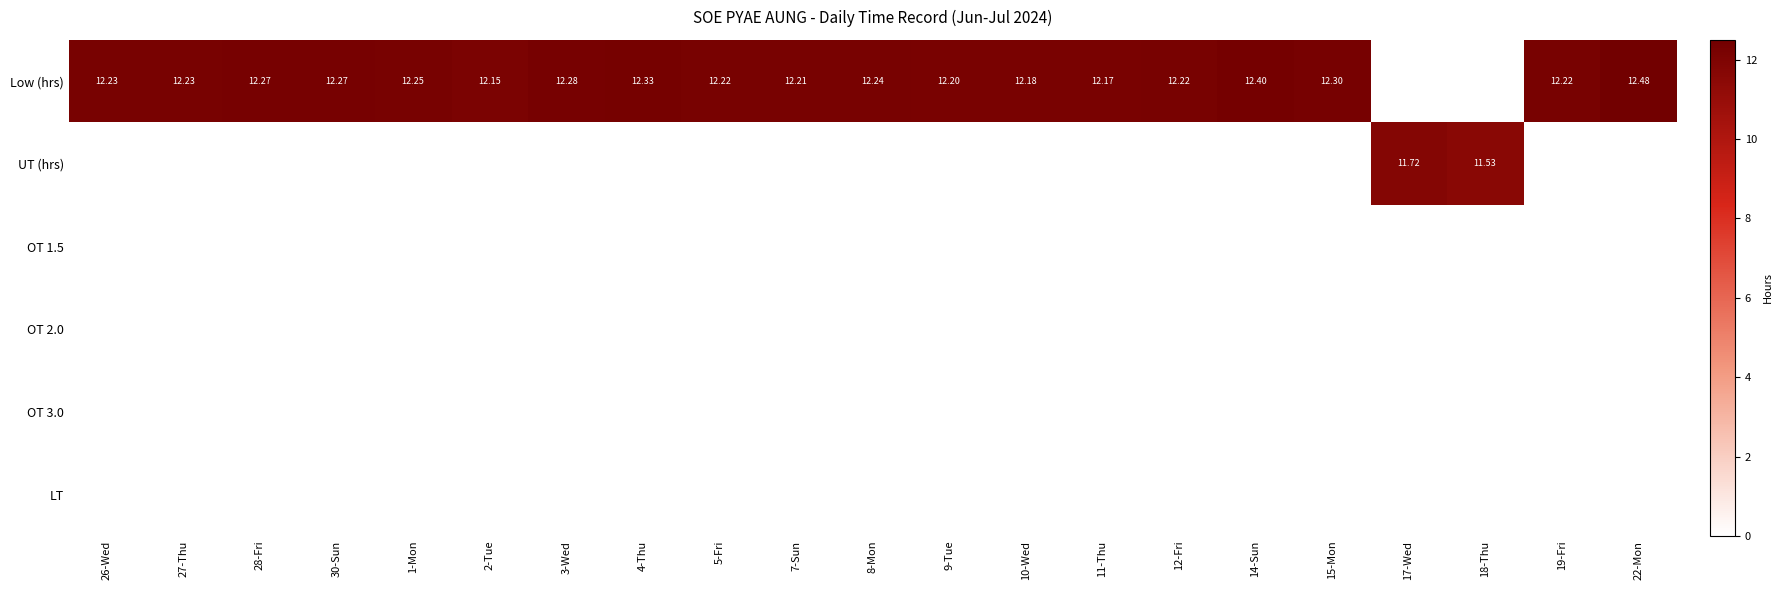

List the series in order of their peak value, lowest first.

OT 1.5, OT 2.0, OT 3.0, LT, UT (hrs), Low (hrs)